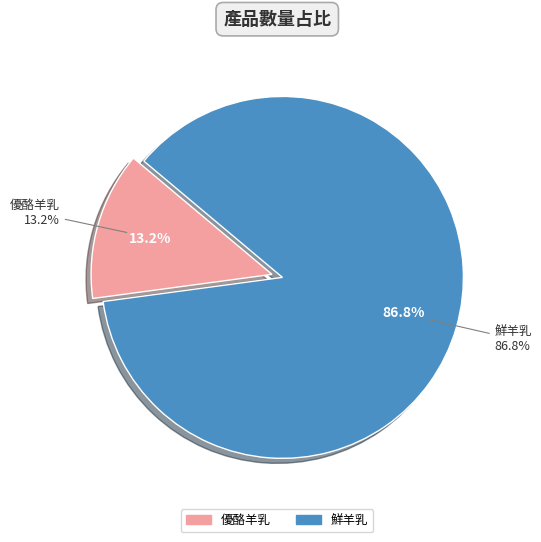

True or false: 鮮羊乳 accounts for 96% of the total.

False